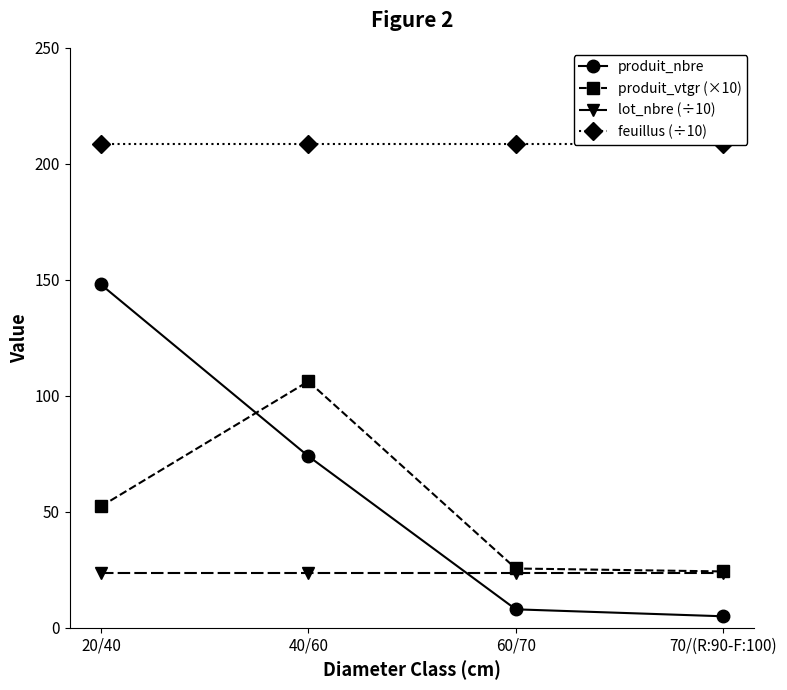

What is the sum of the produit_nbre values at 70/(R:90-F:100) and 40/60?

79.0